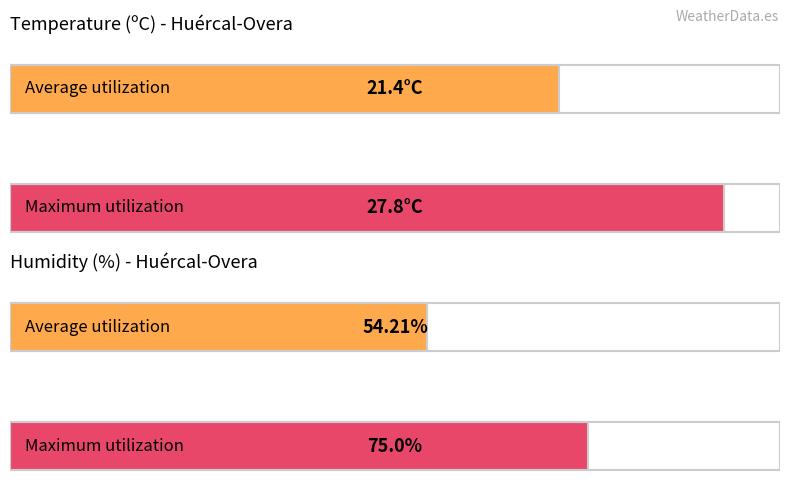

Which series has the largest range (max minus min)?

Humidity (%)